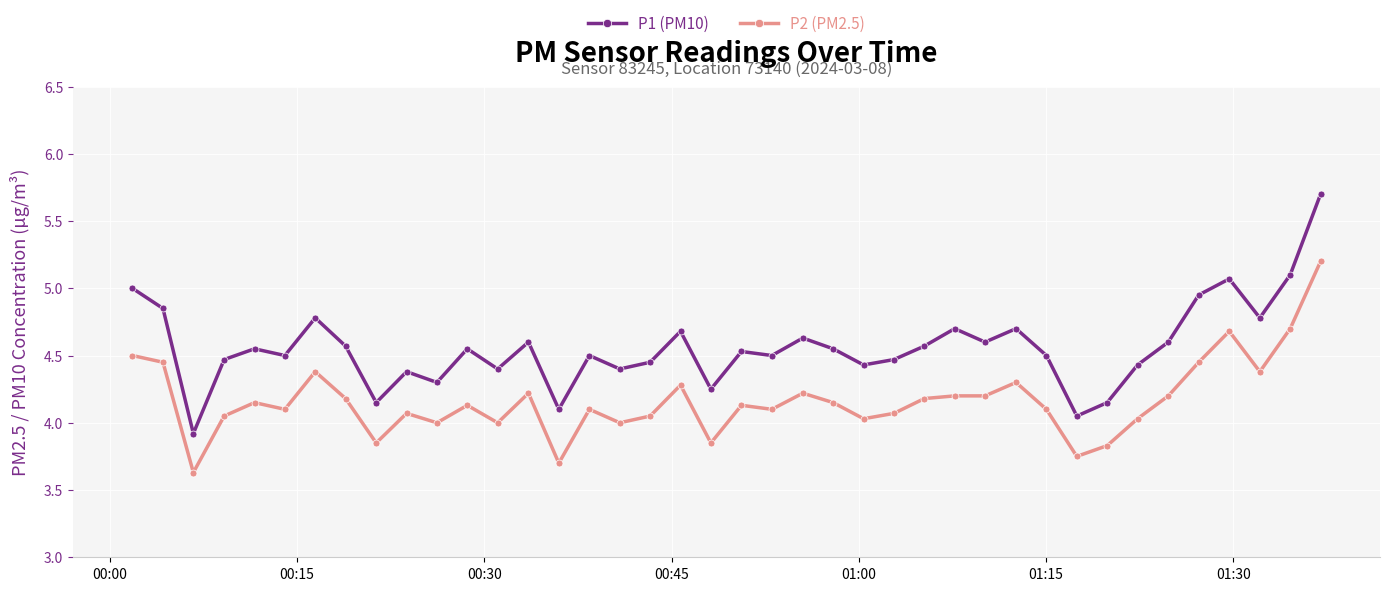

What is the difference between the maximum and minimum values in the P1 (PM10) series?

1.8